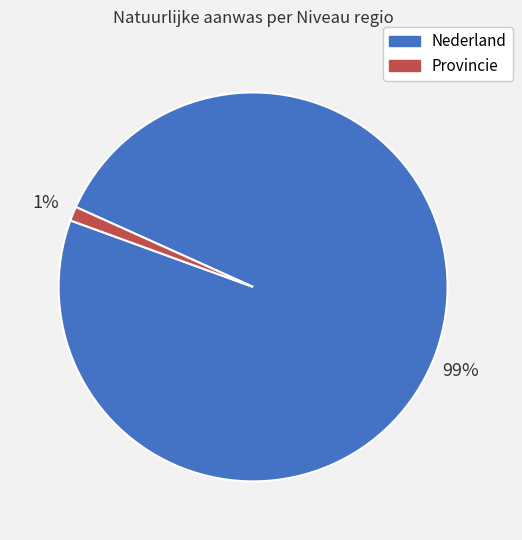

Between Nederland and Provincie, which is larger?

Nederland